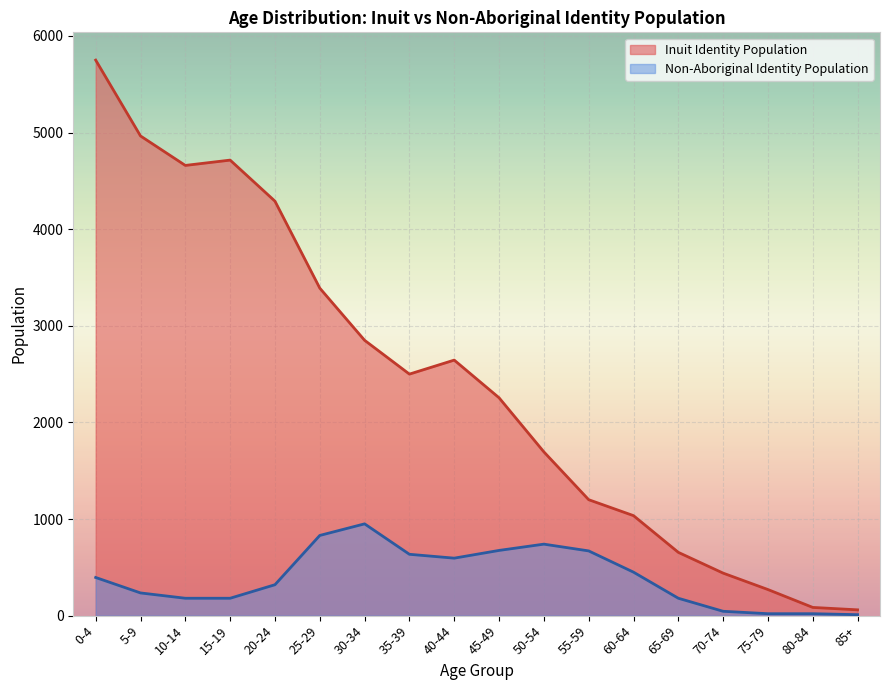

Which category has the lowest value in the Inuit Identity Population series?

85+